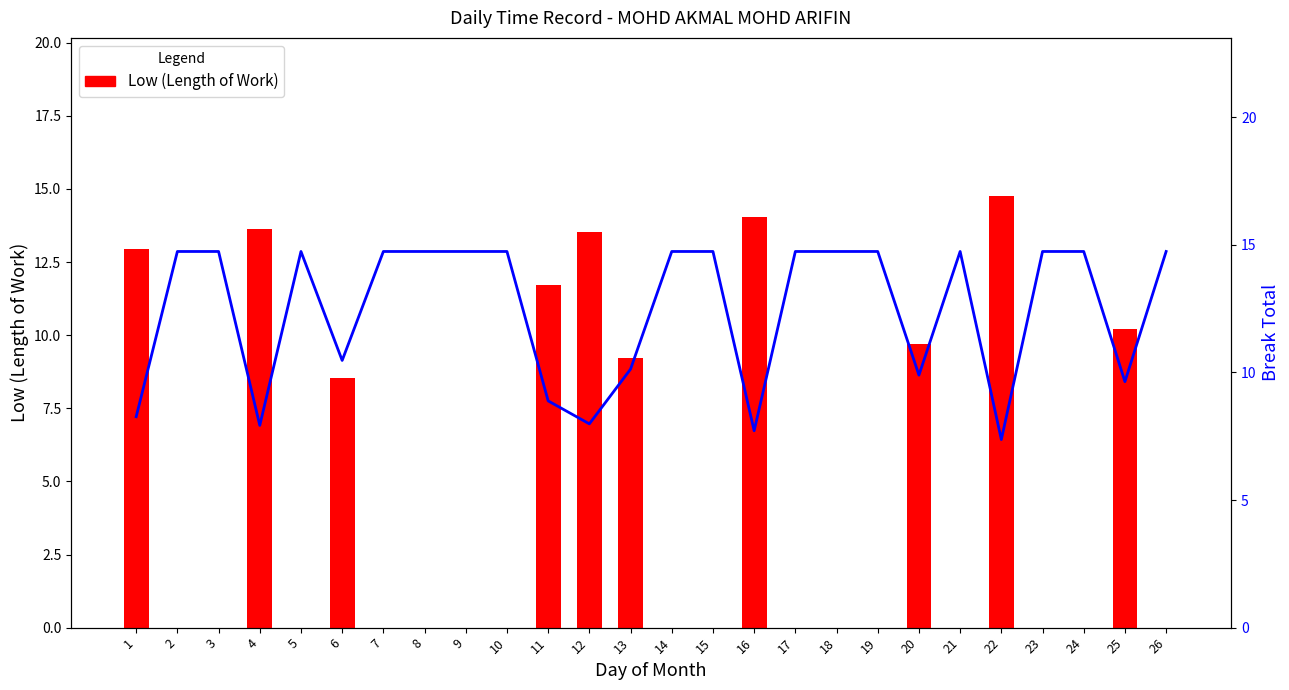

What is the value of the Break Total (scaled) bar at the 20th from the left?

9.9